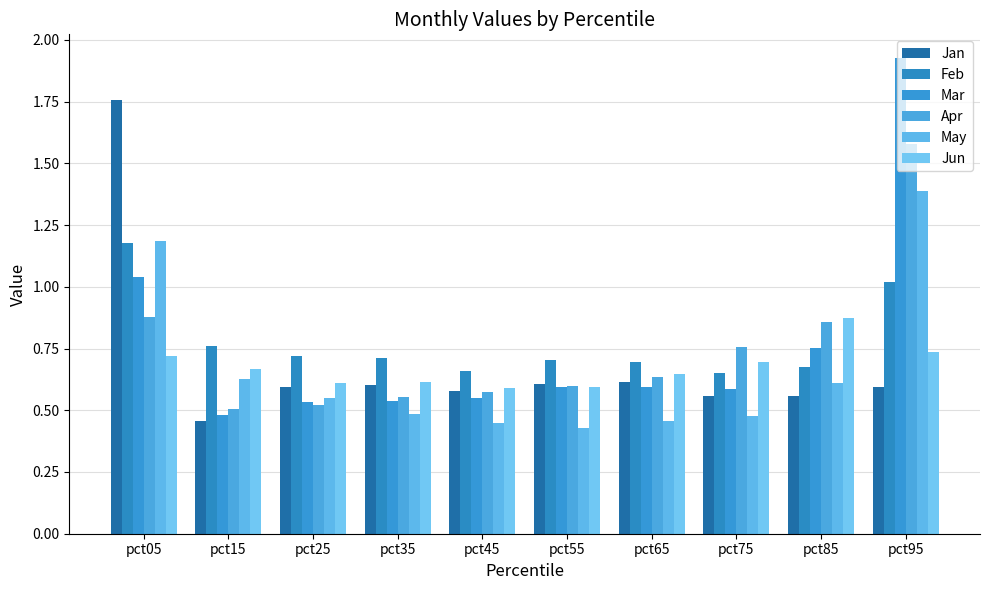

What are all the series names shown in the legend?

Jan, Feb, Mar, Apr, May, Jun